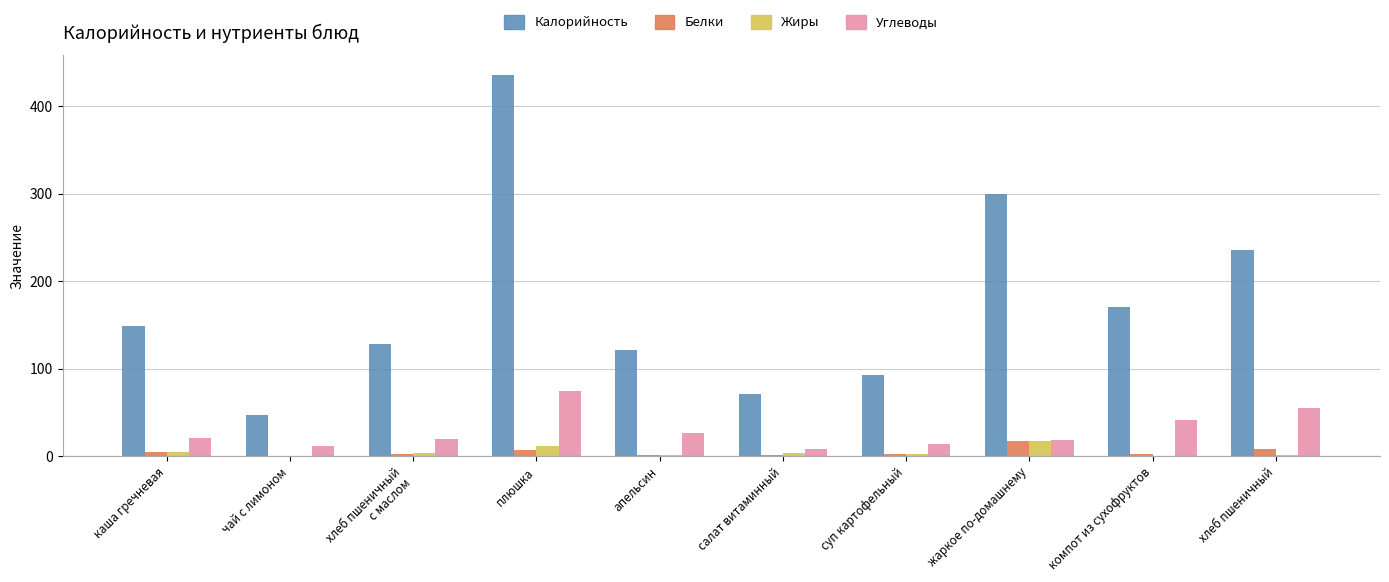

What are all the series names shown in the legend?

Калорийность, Белки, Жиры, Углеводы